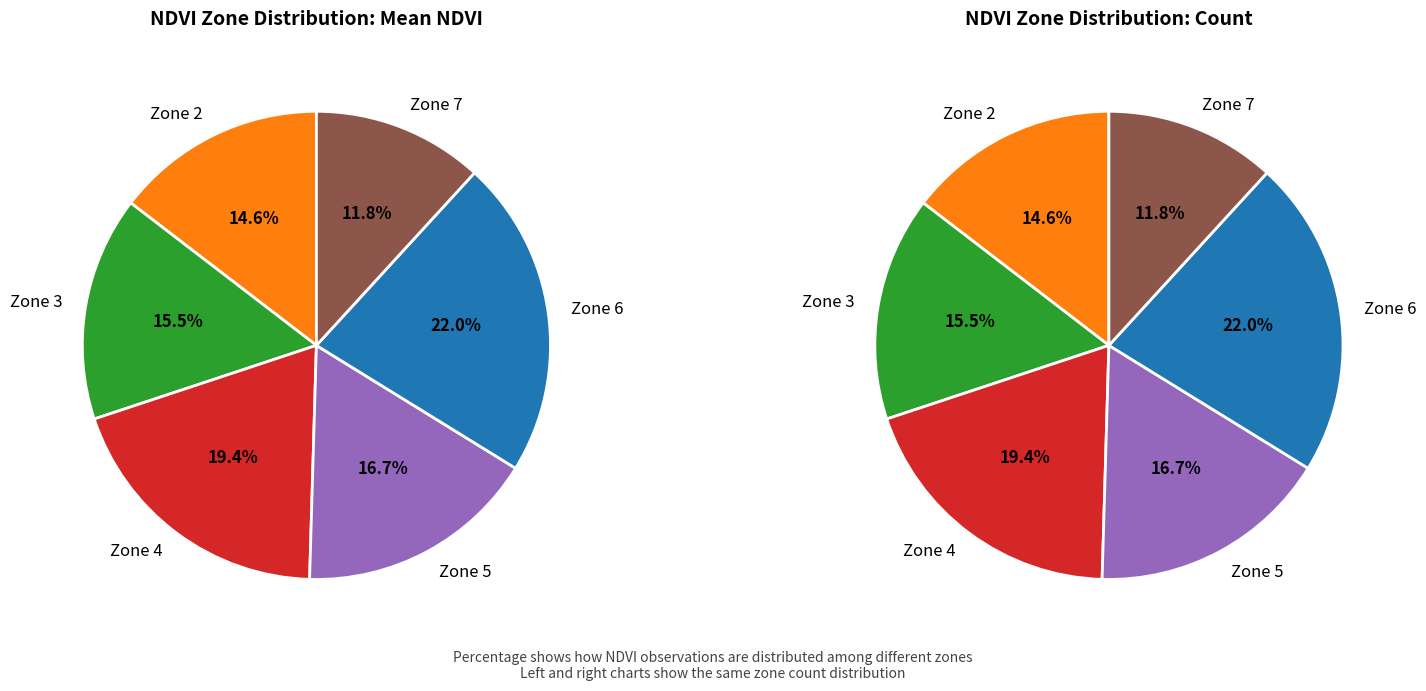

Which category has the biggest portion of the pie?

Zone 6